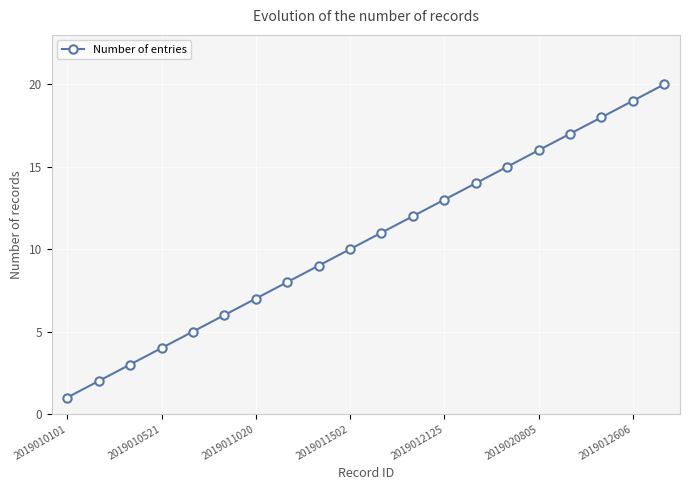

What is the greatest value displayed?

20